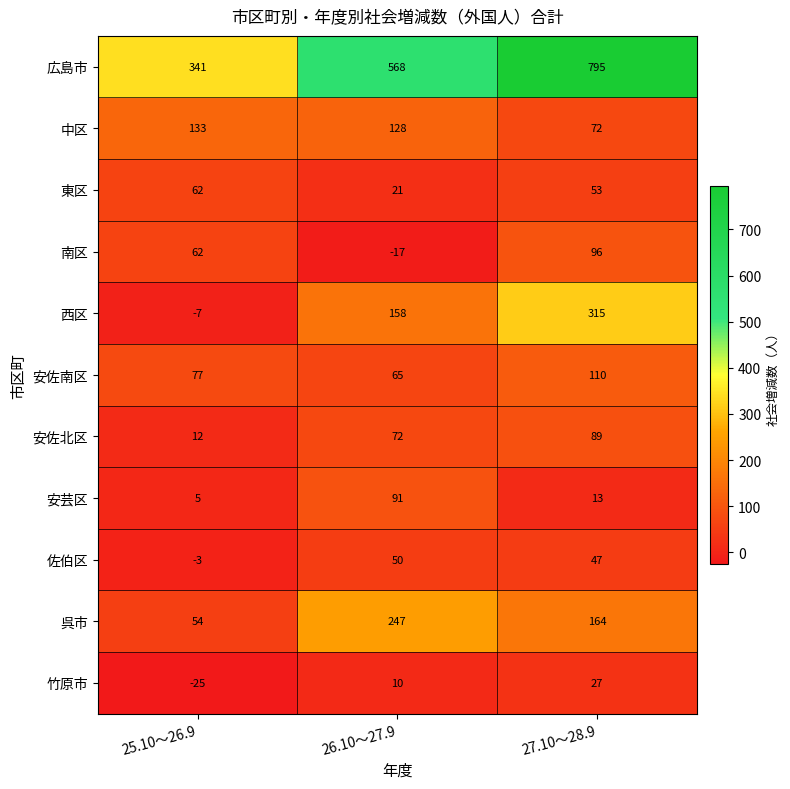

What is the difference between the 竹原市 values at 27.10～28.9 and 26.10～27.9?

17